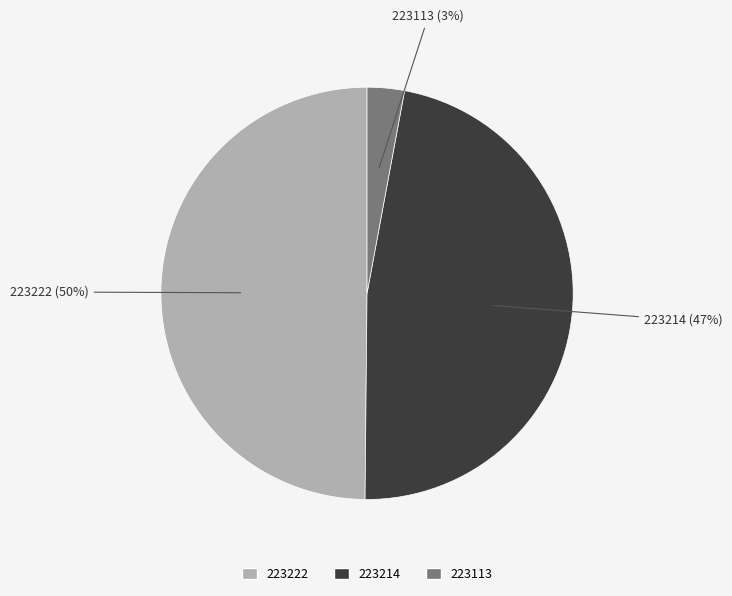

What percentage is the 223113 slice, to the nearest percent?

3%